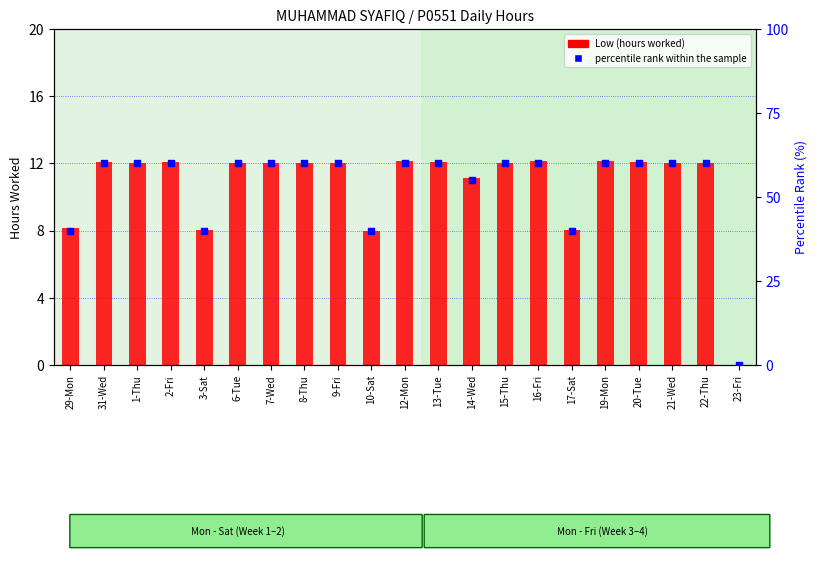

At which category is the sum across all series the highest?

19-Mon